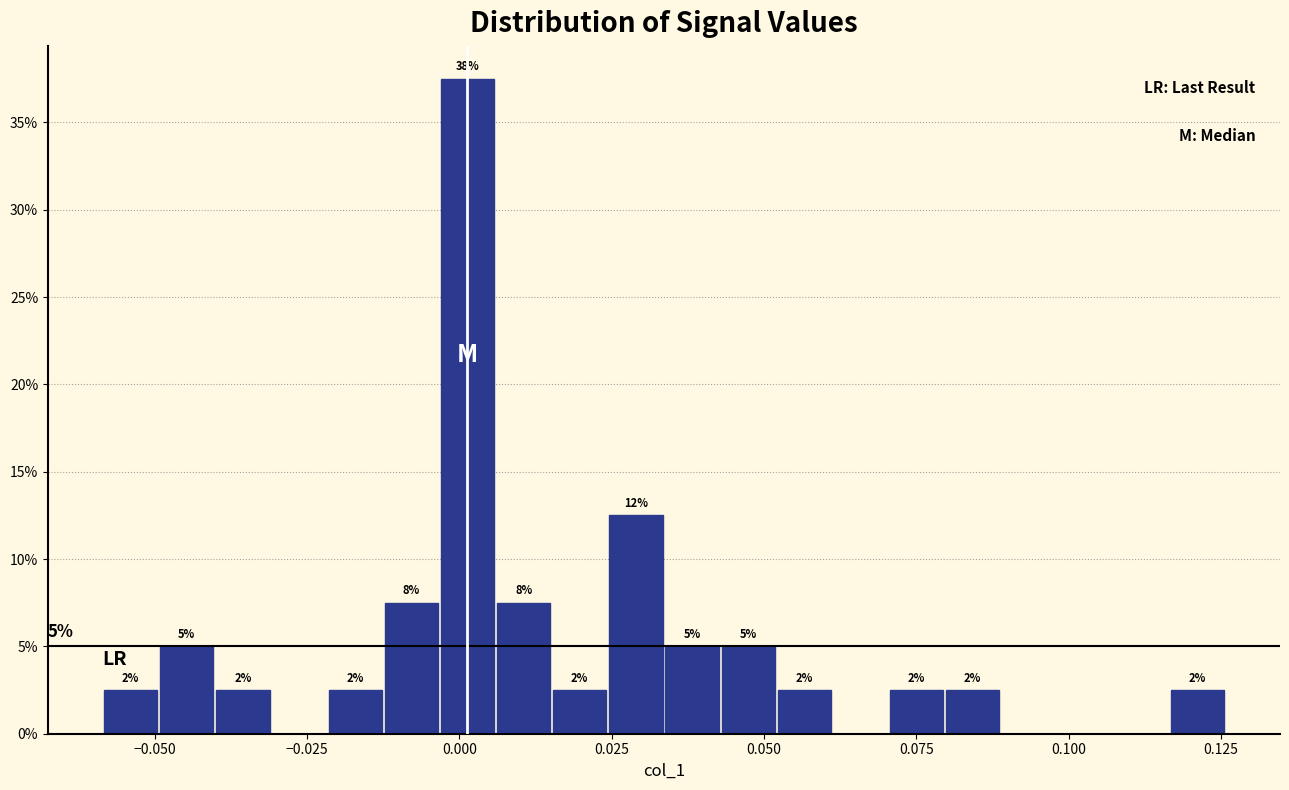

Read against the x-axis, roughly where is the centre of the tallest bar?

0.000